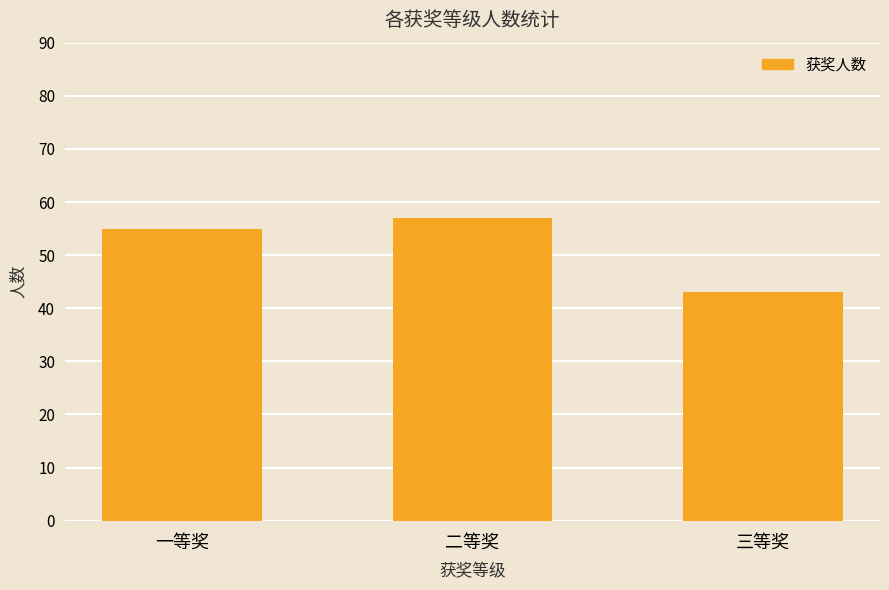

How many series are shown in this chart?

1